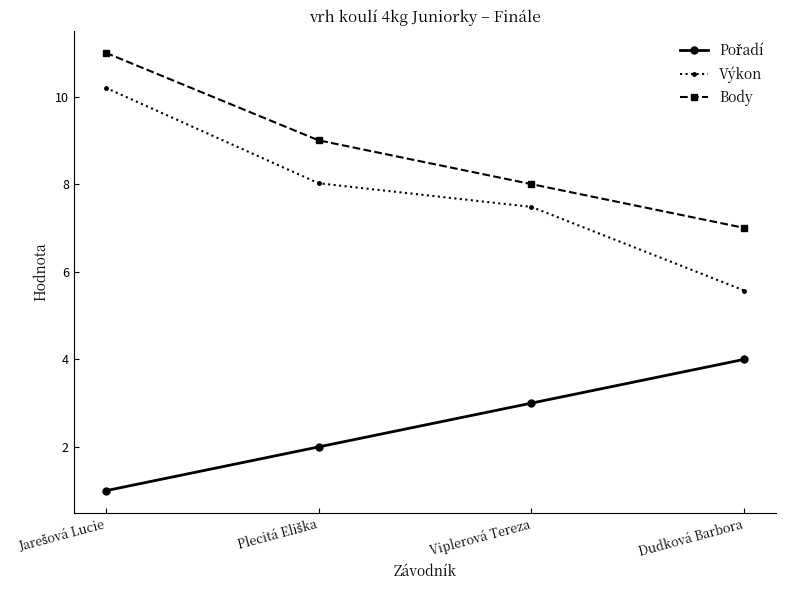

What is the difference between the maximum and second lowest values in the Výkon series?

2.7